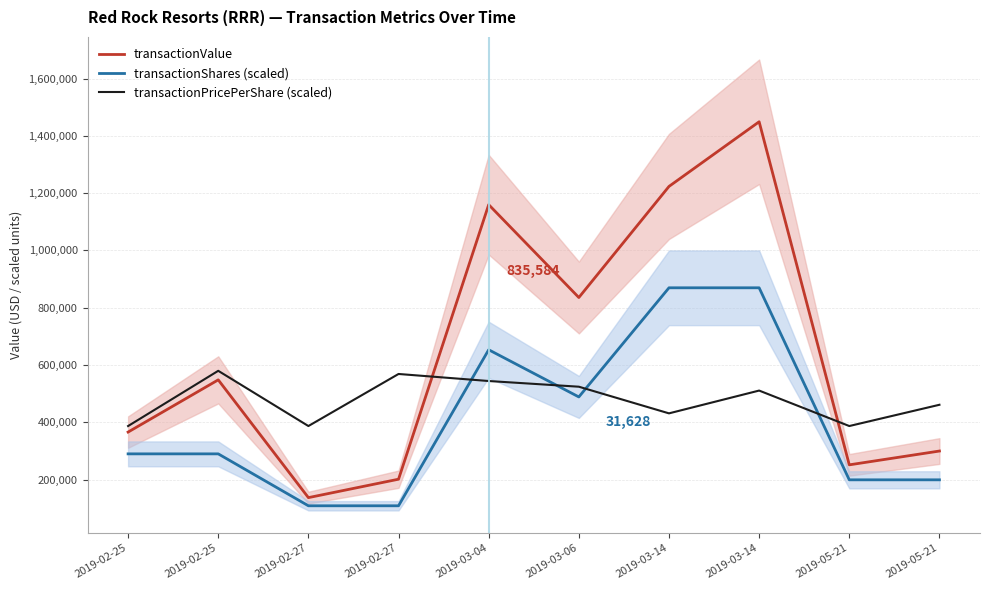

What is the difference between the transactionShares (scaled) values at 2019-02-25 and 2019-03-14?

579767.8